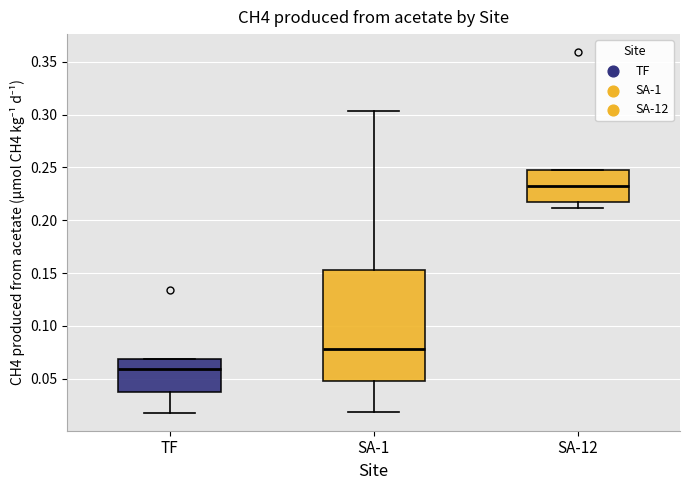

Where does the lower whisker of the box for SA-1 end on the y-axis? The values are not printed on the chart, so give them approximately, as read against the axis.

0.020